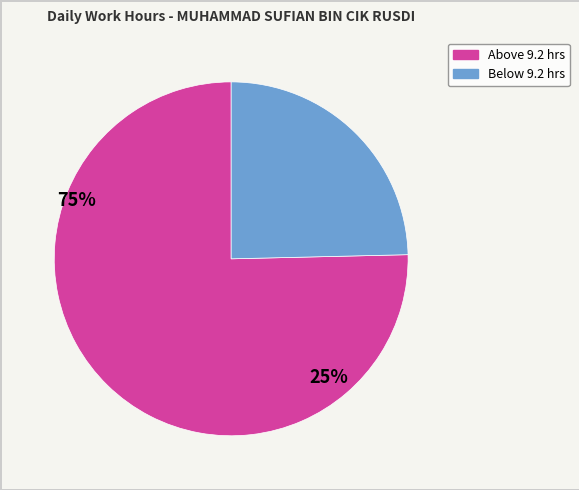

Is there a majority slice in this chart?

Yes